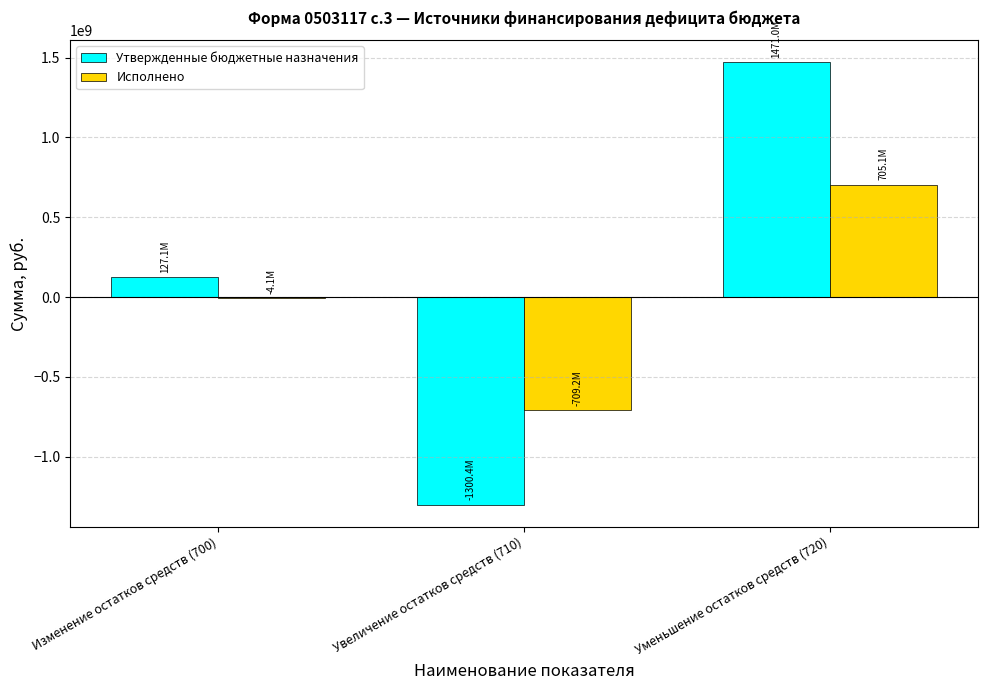

Reading right to left, transcribe all the data shown in this chart.

Утвержденные бюджетные назначения: 1470969735.3	-1300375652.6	127112743.3
Исполнено: 705139698.4	-709210543.5	-4070845.1